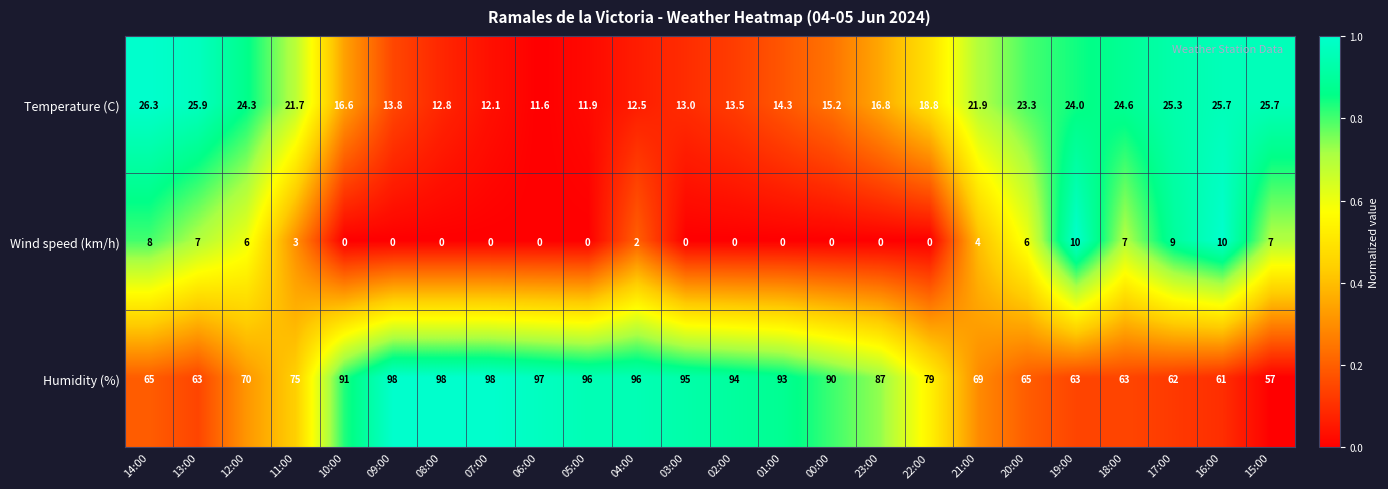

At how many categories does at least one series exceed 0?

24